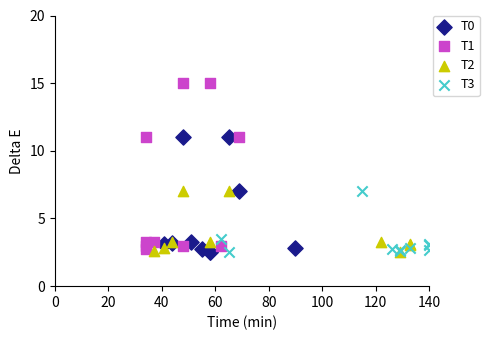

Which series contains the highest Y value?

T1